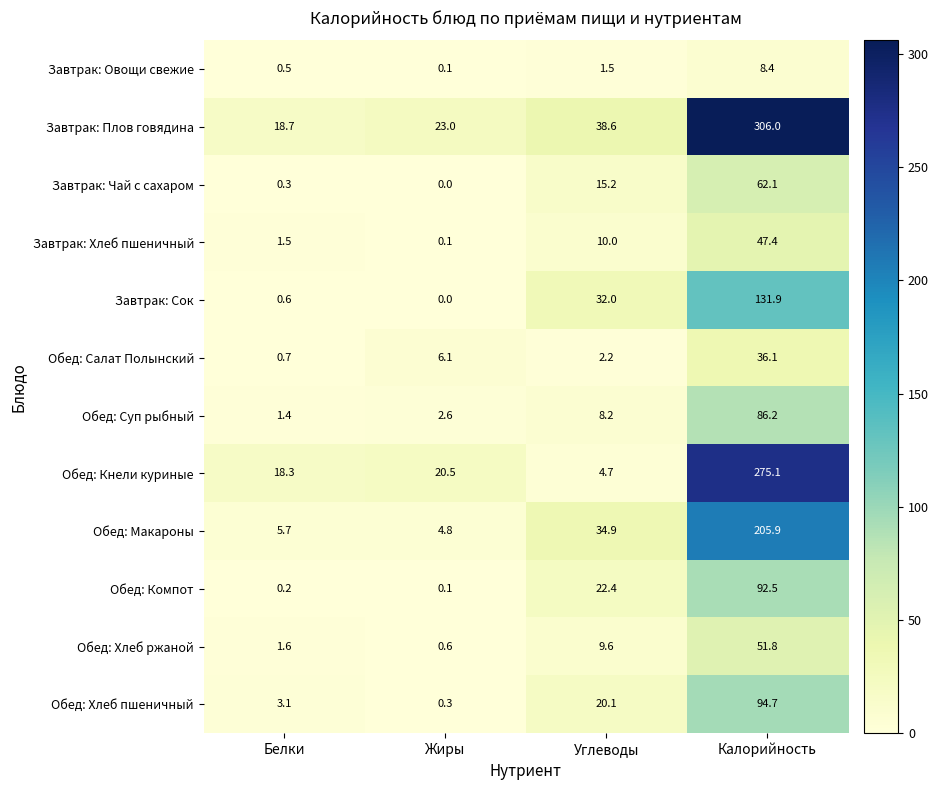

Which series has the widest spread of values?

Завтрак: Плов говядина